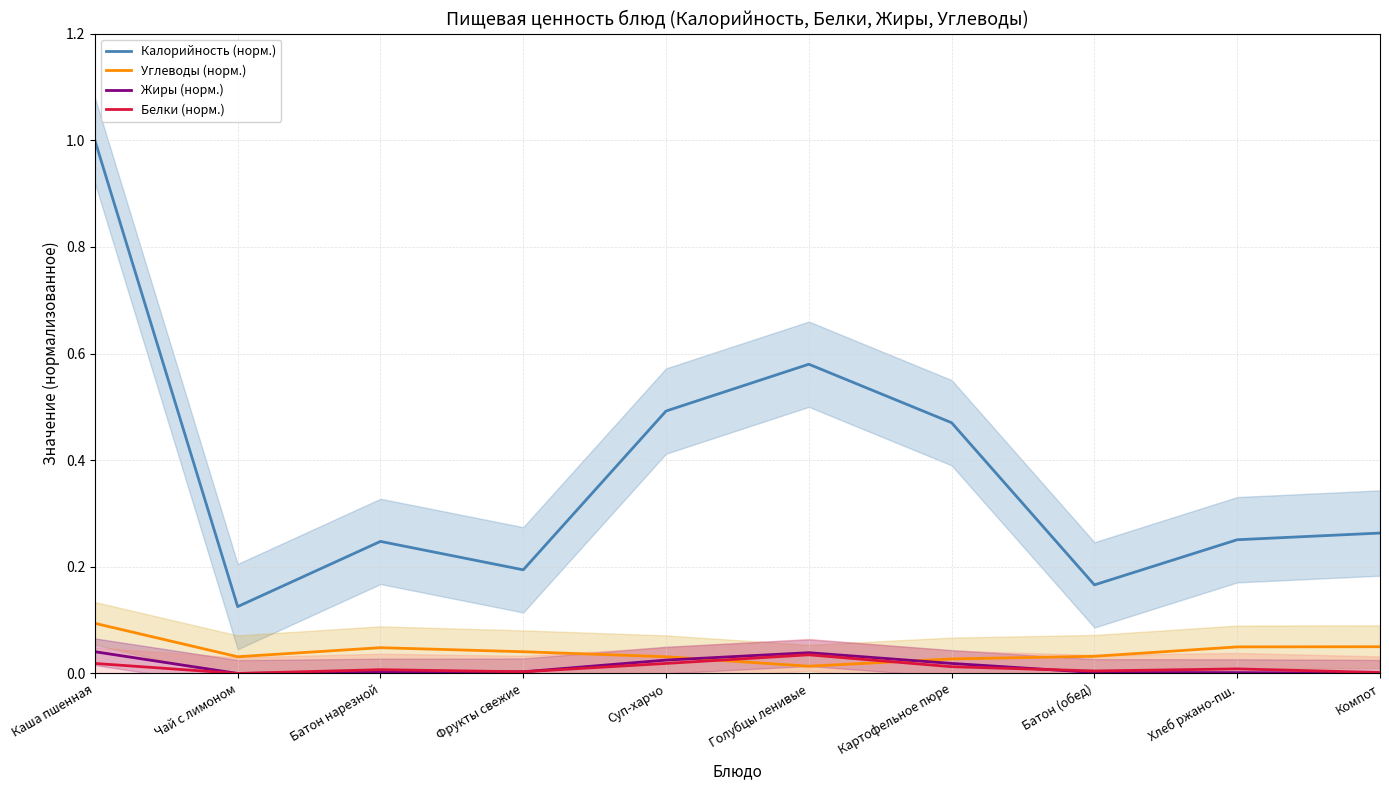

What is the label of the 8th point from the left?

Батон (обед)